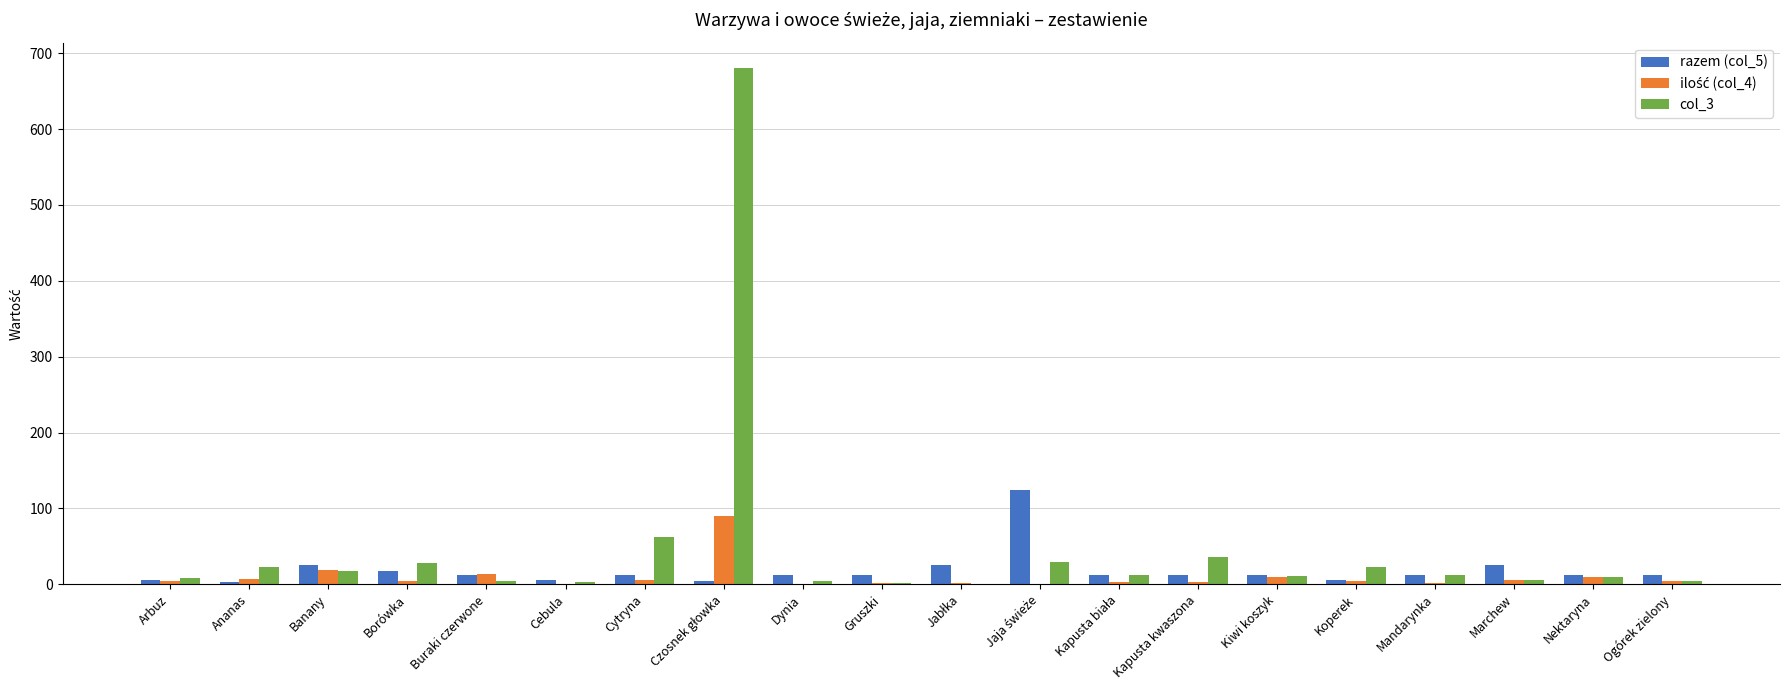

The value of col_3 at Koperek is 22.3. True or false?

True